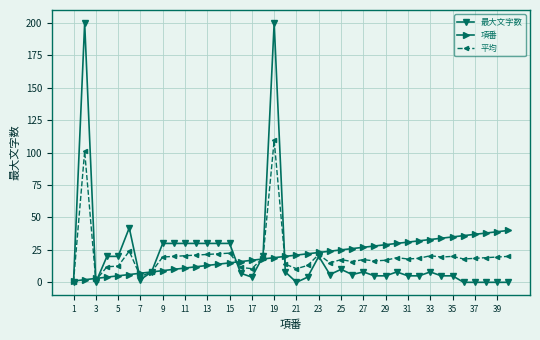

True or false: 最大文字数 has more than 2 interior local peaks.

True